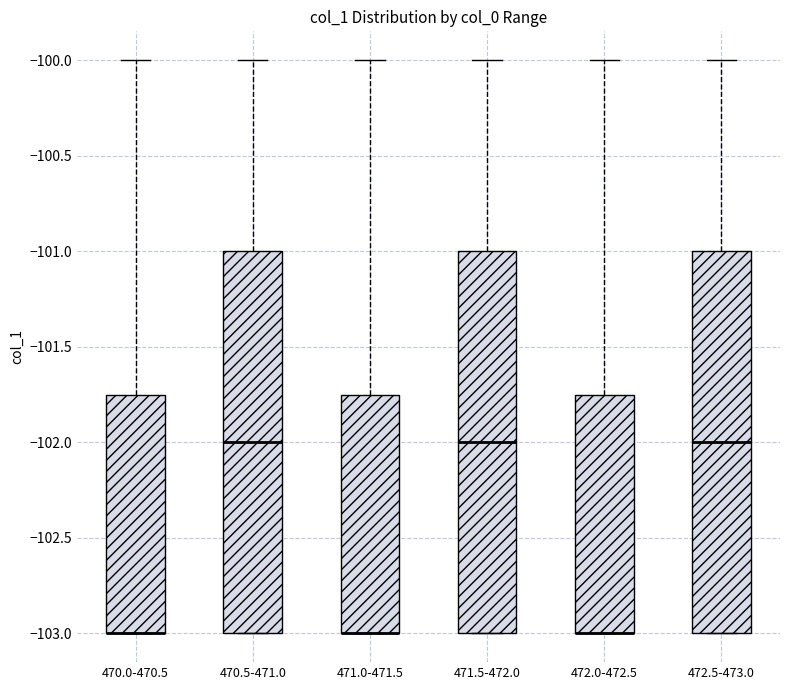

Reading left to right, read every box against the y-axis: the position of its median line, the range the box covers, and the ends of its whiskers. The values are not printed on the chart, so give them approximately, as read against the axis.

470.0-470.5: median -103.00 (drawn on the box's lower edge), box -103.00 to -101.75, whiskers -103.00 to -100.00
470.5-471.0: median -102.00, box -103.00 to -101.00, whiskers -103.00 to -100.00
471.0-471.5: median -103.00 (drawn on the box's lower edge), box -103.00 to -101.75, whiskers -103.00 to -100.00
471.5-472.0: median -102.00, box -103.00 to -101.00, whiskers -103.00 to -100.00
472.0-472.5: median -103.00 (drawn on the box's lower edge), box -103.00 to -101.75, whiskers -103.00 to -100.00
472.5-473.0: median -102.00, box -103.00 to -101.00, whiskers -103.00 to -100.00